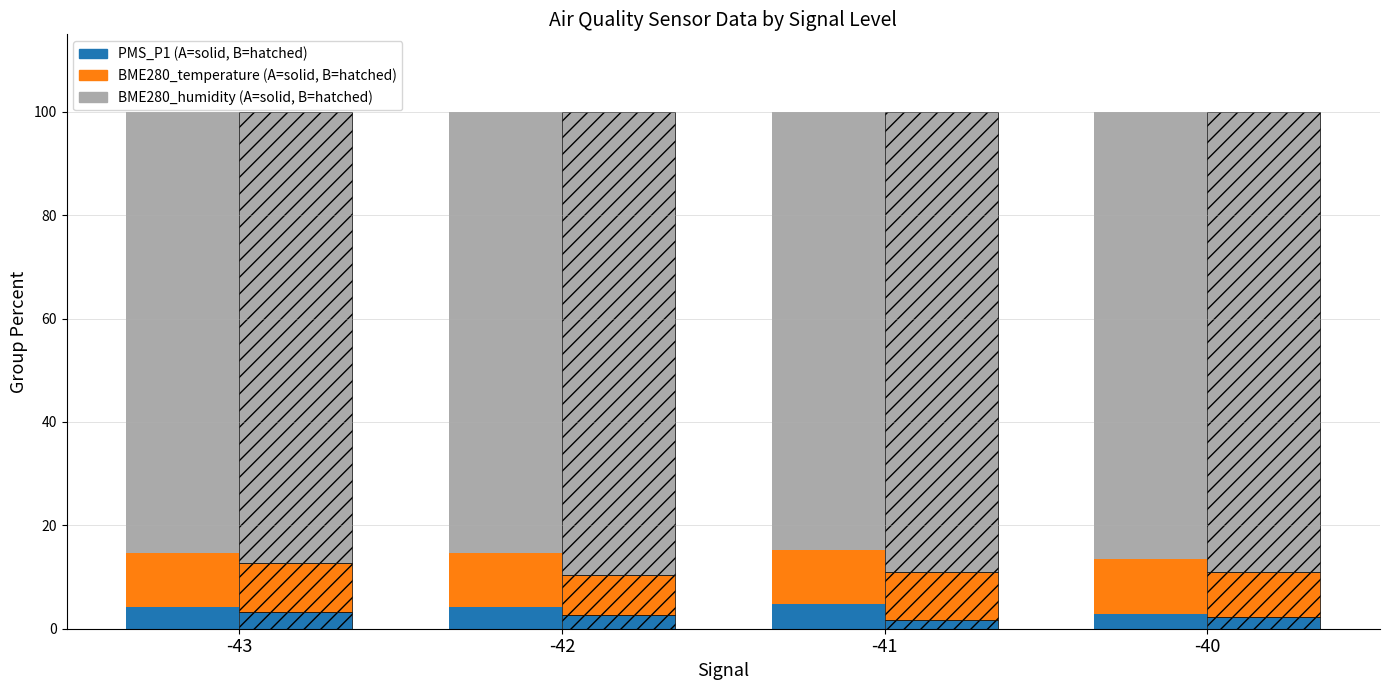

Rank the categories by BME280_temperature (B) value from lowest to highest.

-42, -40, -41, -43